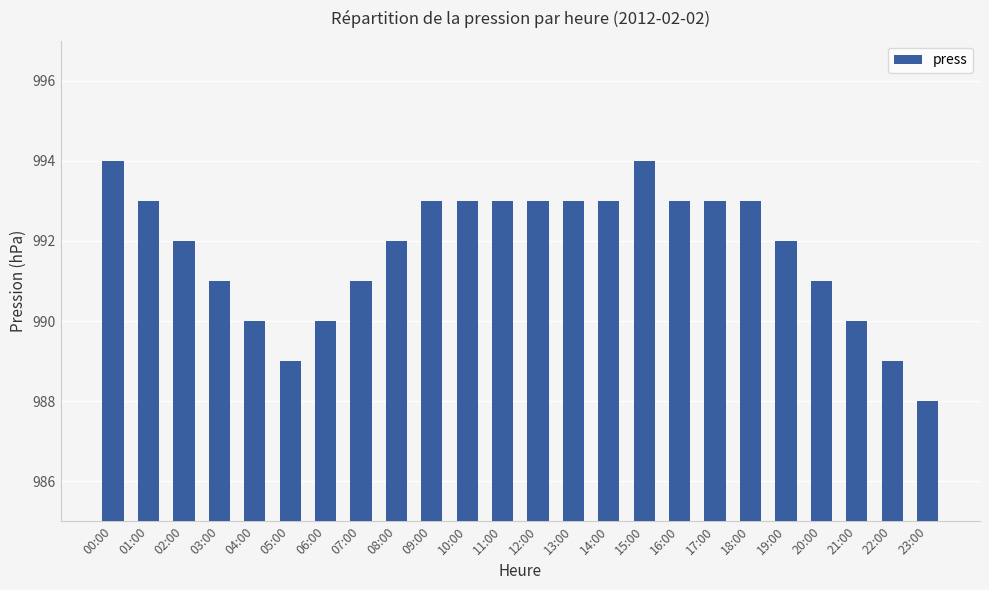

Reading right to left, what are all the values shown in this chart?

23:00=988	22:00=989	21:00=990	20:00=991	19:00=992	18:00=993	17:00=993	16:00=993	15:00=994	14:00=993	13:00=993	12:00=993	11:00=993	10:00=993	09:00=993	08:00=992	07:00=991	06:00=990	05:00=989	04:00=990	03:00=991	02:00=992	01:00=993	00:00=994